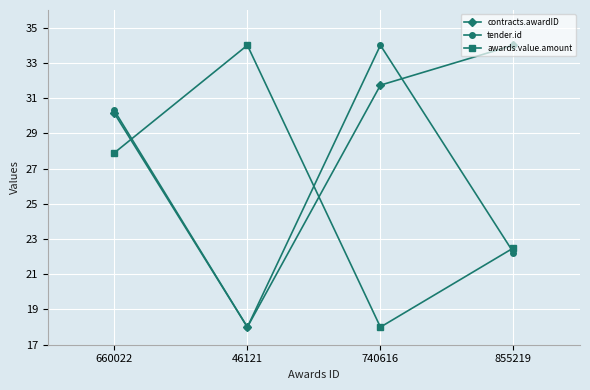

At which label does contracts.awardID reach its peak?

855219